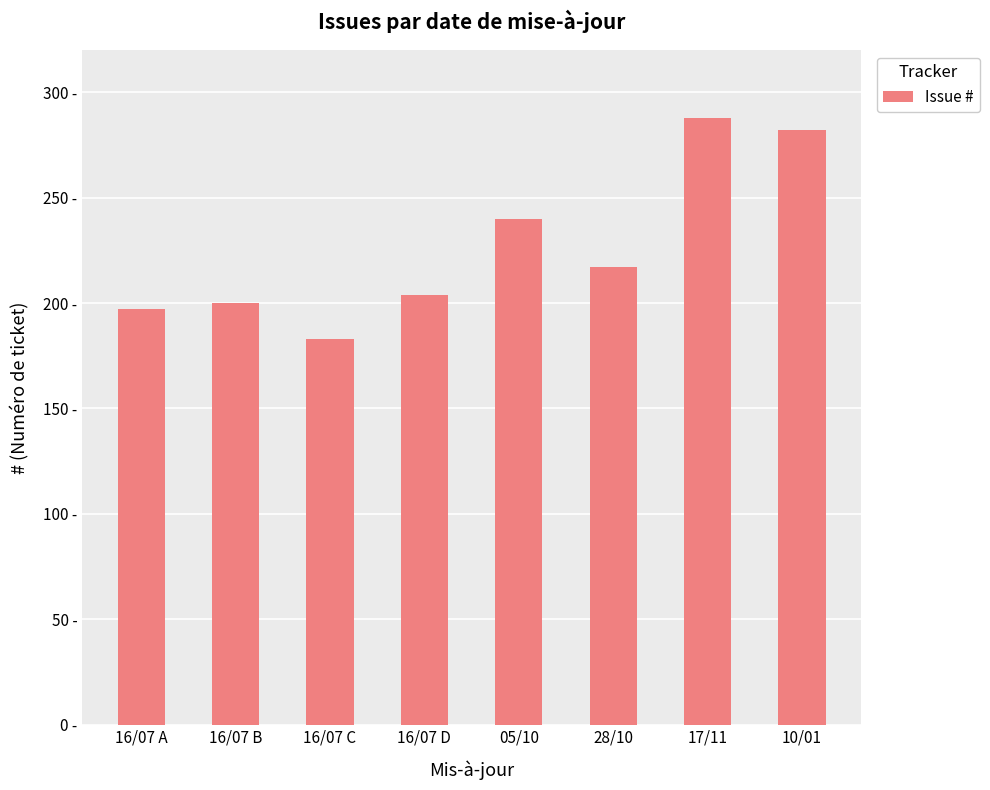

Are the bars horizontal?

No